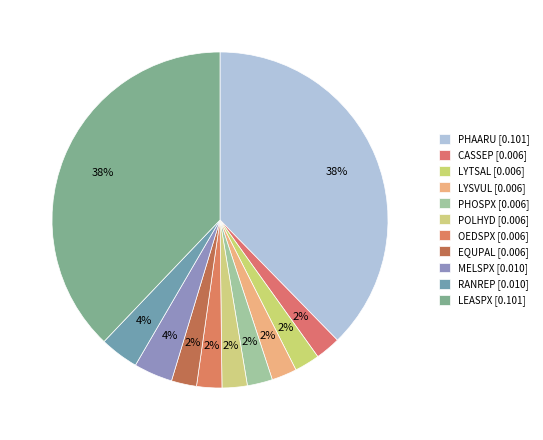

Does POLHYD account for over 50% of the chart?

No